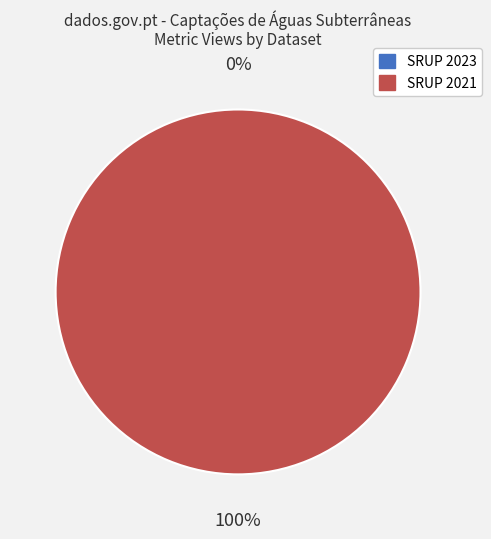

Which slice is the smallest?

649b7f0c078190f8a5e77189